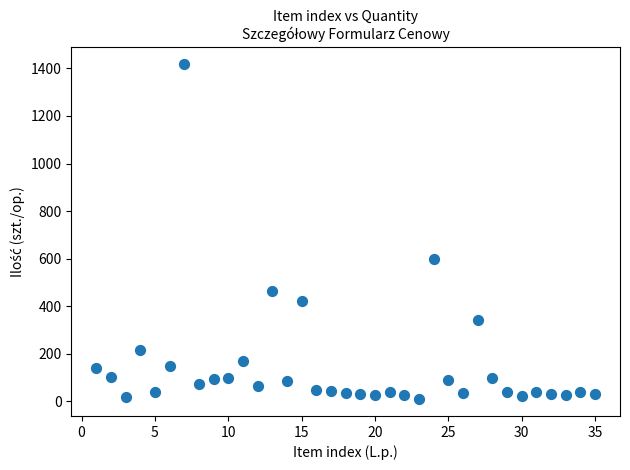

What is the range of X values (max minus min)?

34